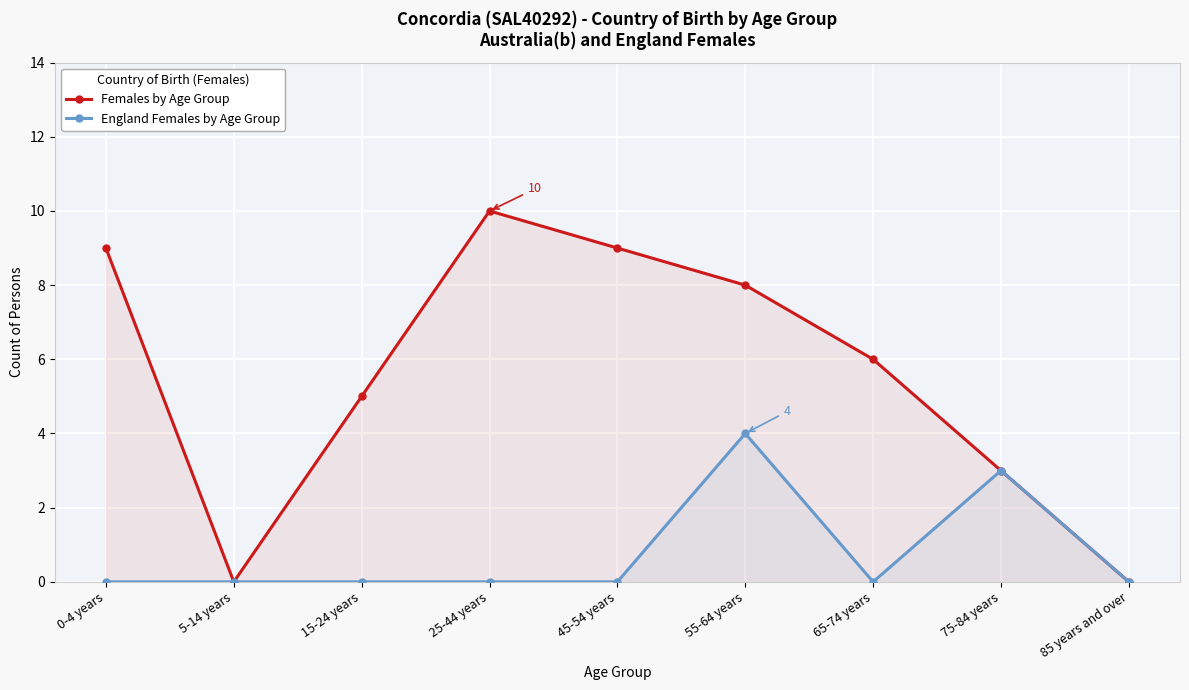

What is the sum of the Females by Age Group values at 0-4 years and 15-24 years?

14